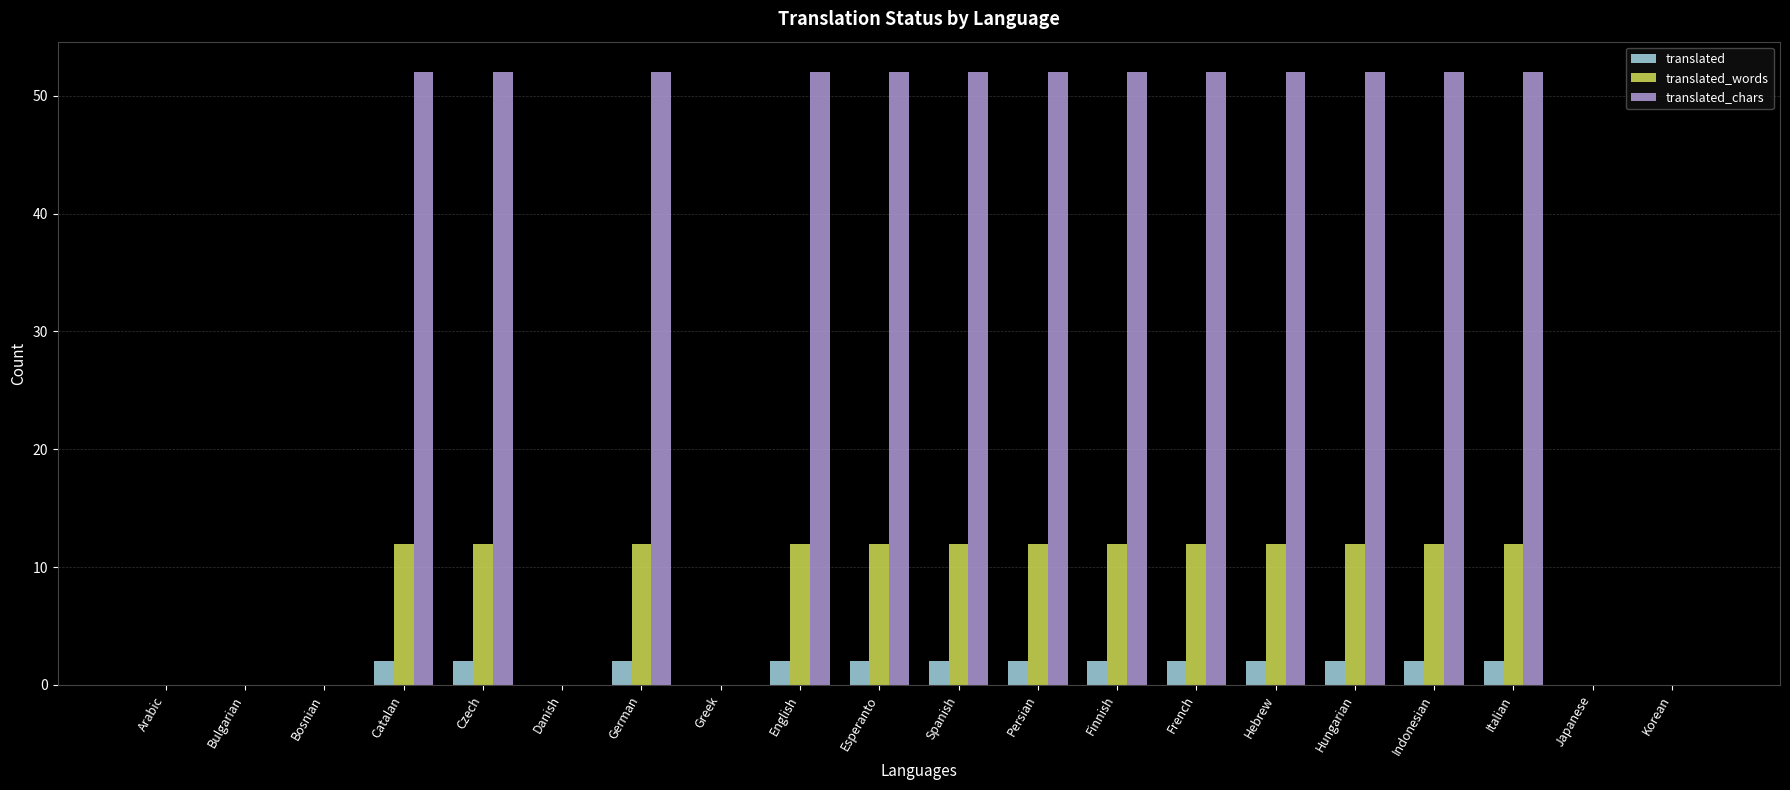

The value of translated_chars at Japanese is 0. True or false?

True